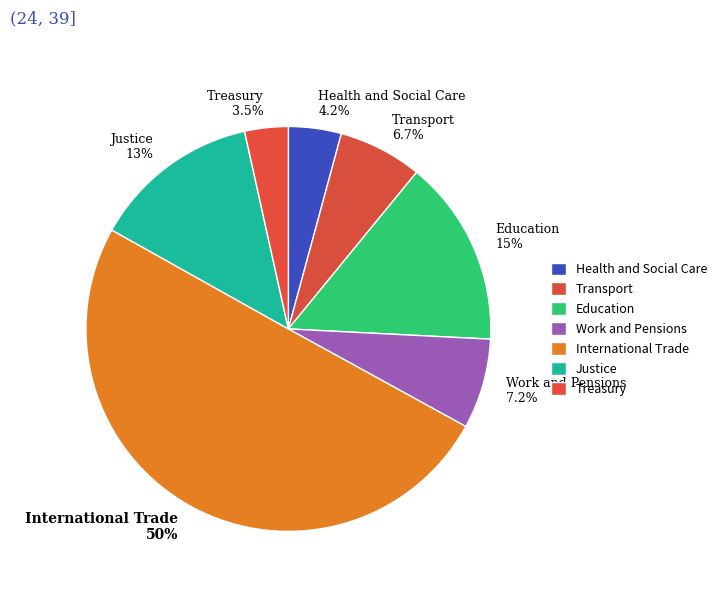

To the nearest percent, what is the combined percentage of Treasury and International Trade?

54%